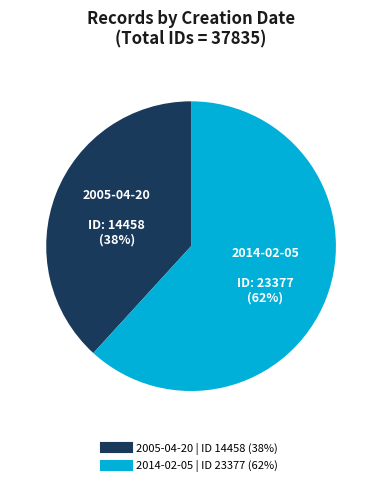

Combined, do 2014-02-05 and 2005-04-20 account for over 50%?

Yes